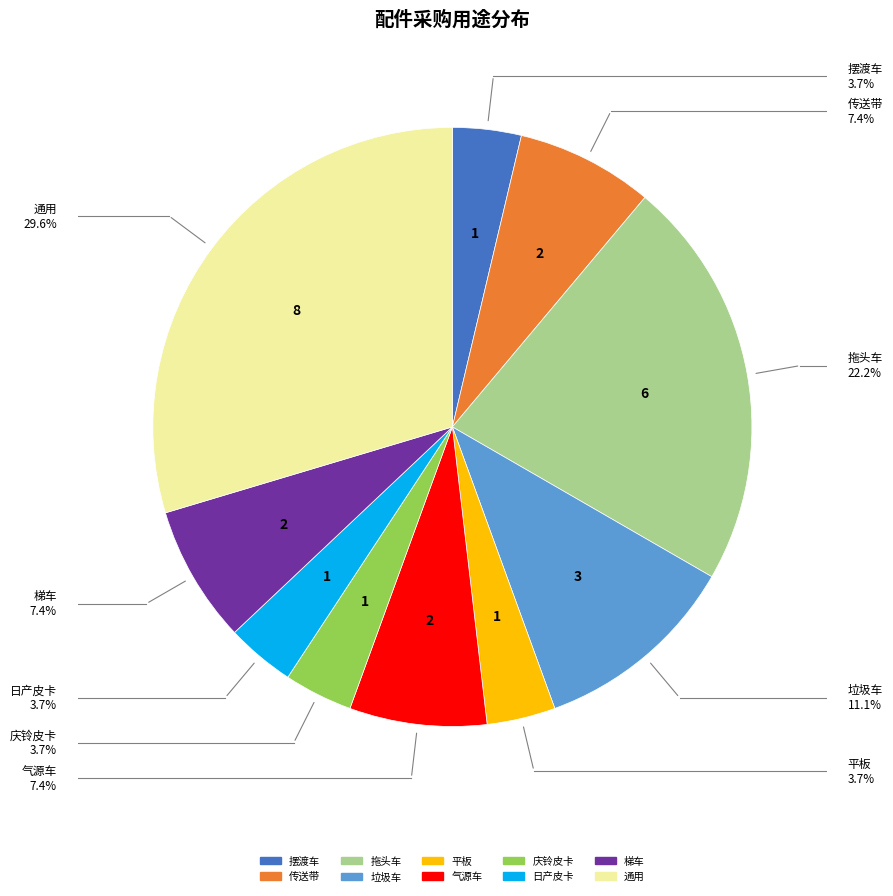

What is the largest slice in the pie chart?

通用